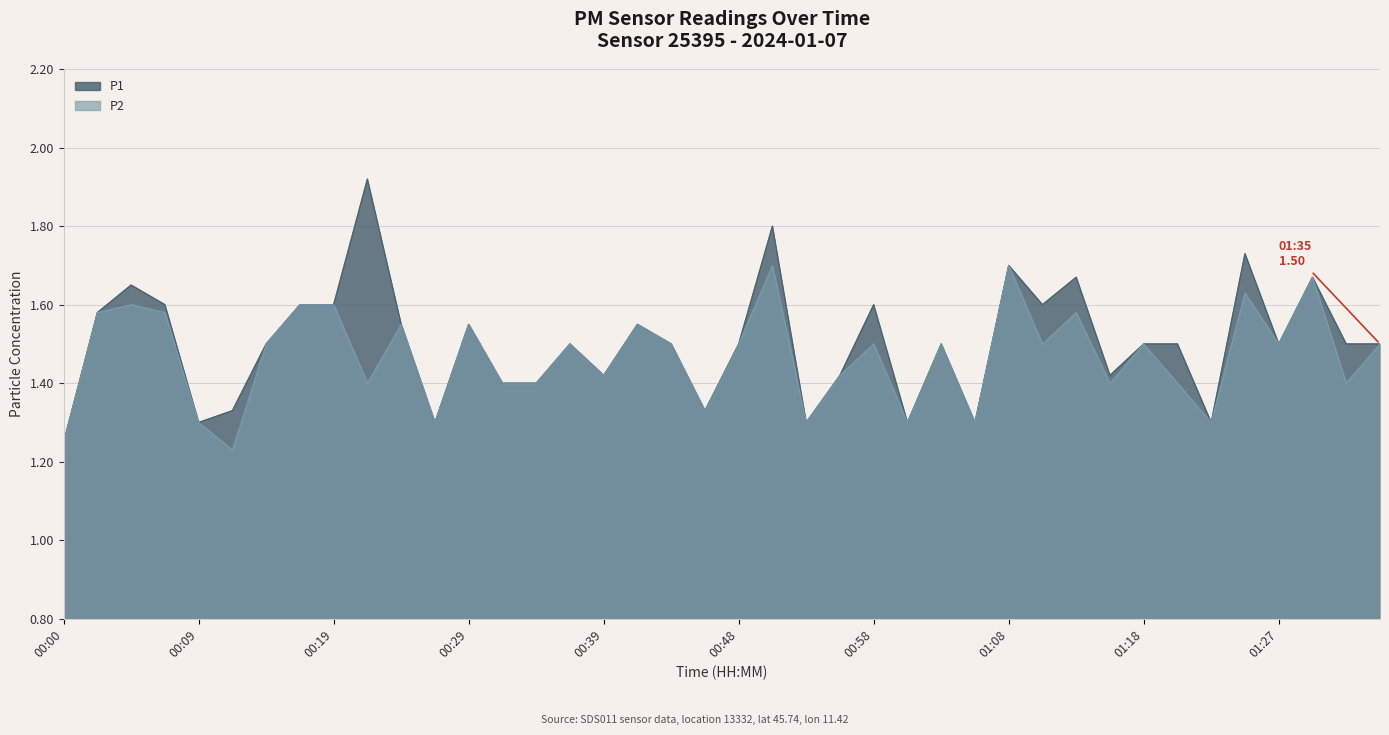

Rank the series by their average value, from highest to lowest.

P1, P2